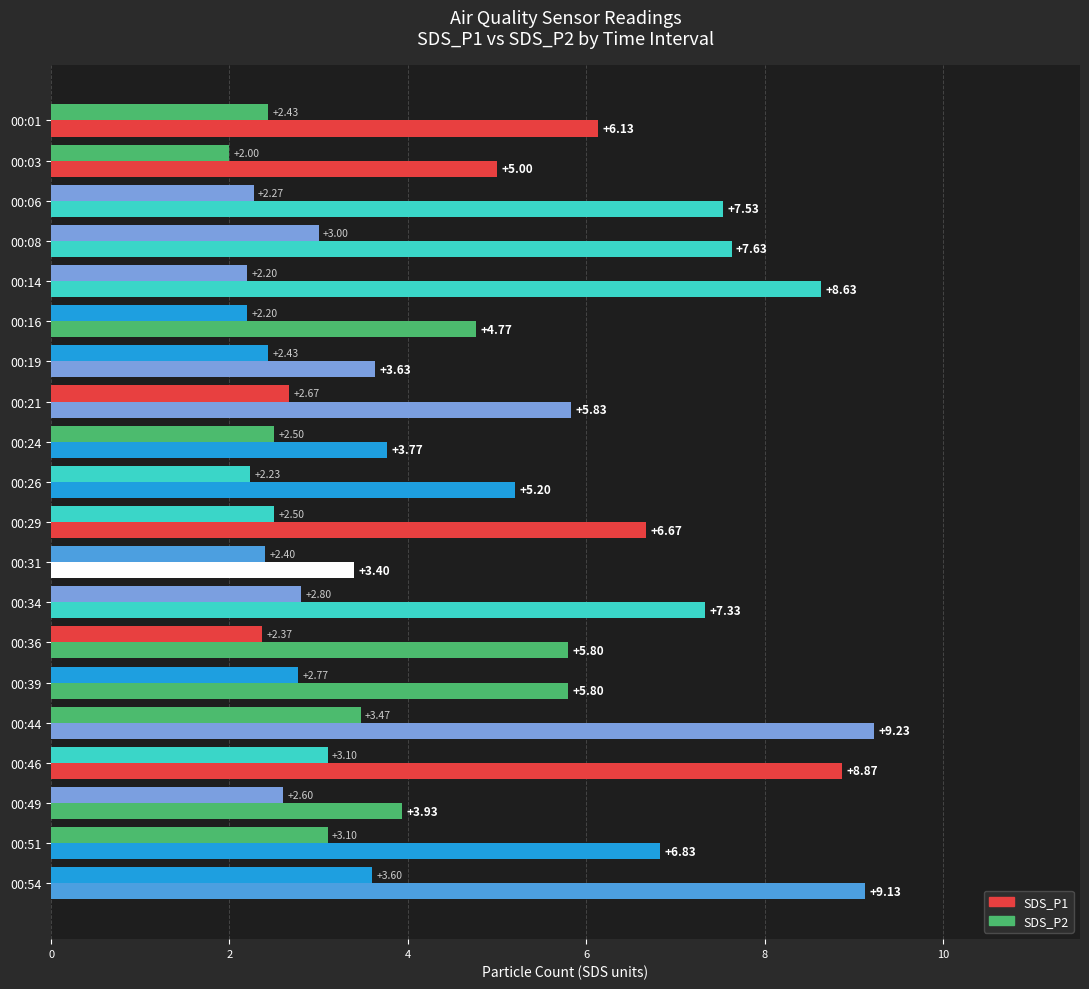

How many data points does each series have?

20